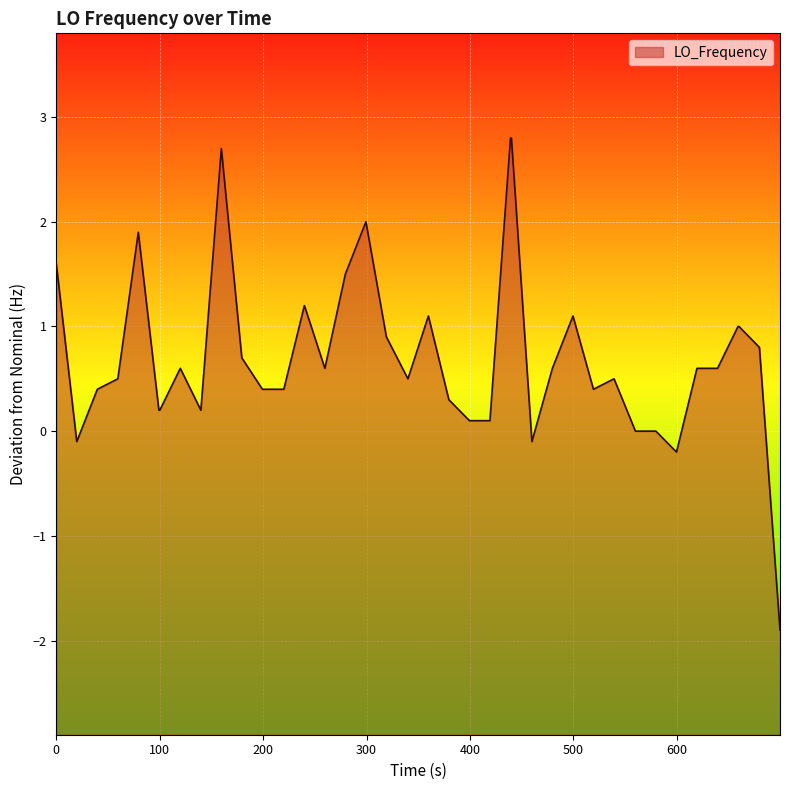

What is the difference between the maximum and minimum values?

4.7